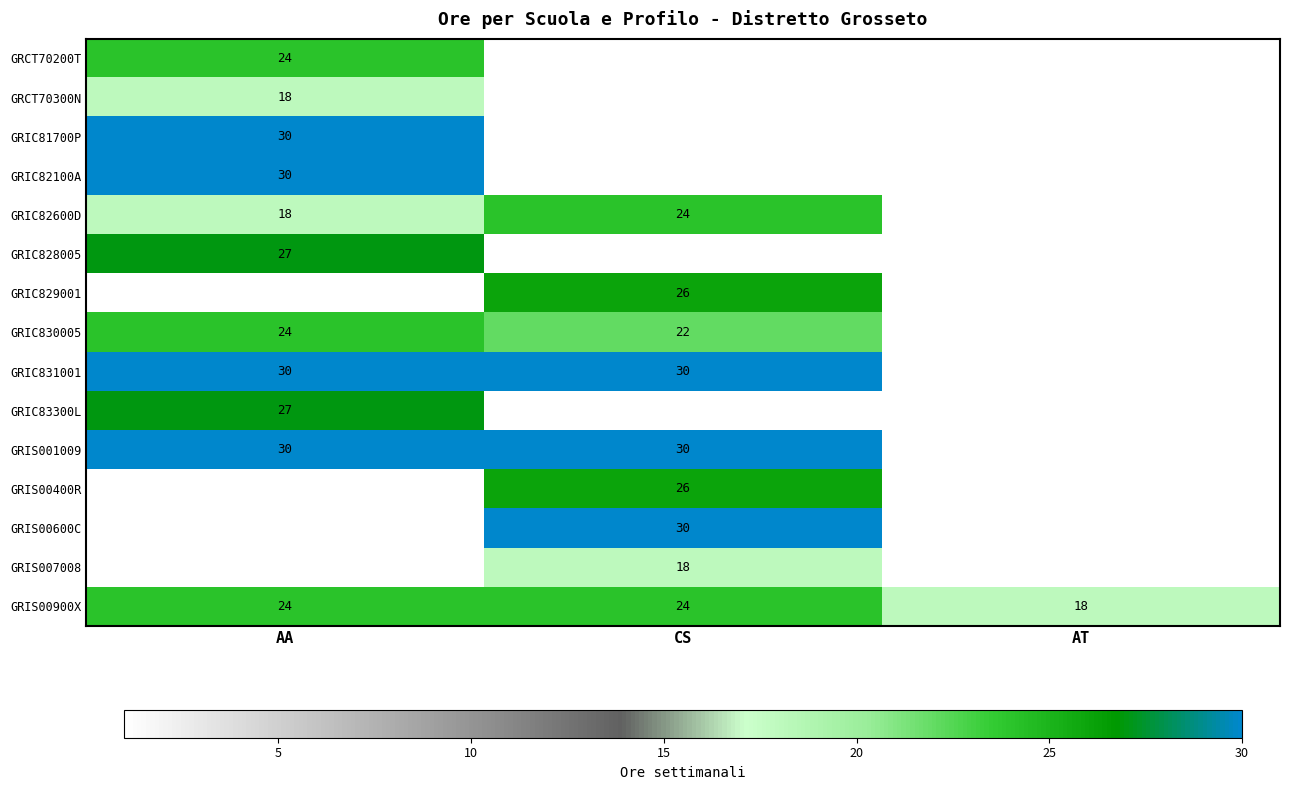

The value of GRIC831001 at AA is 8. True or false?

False